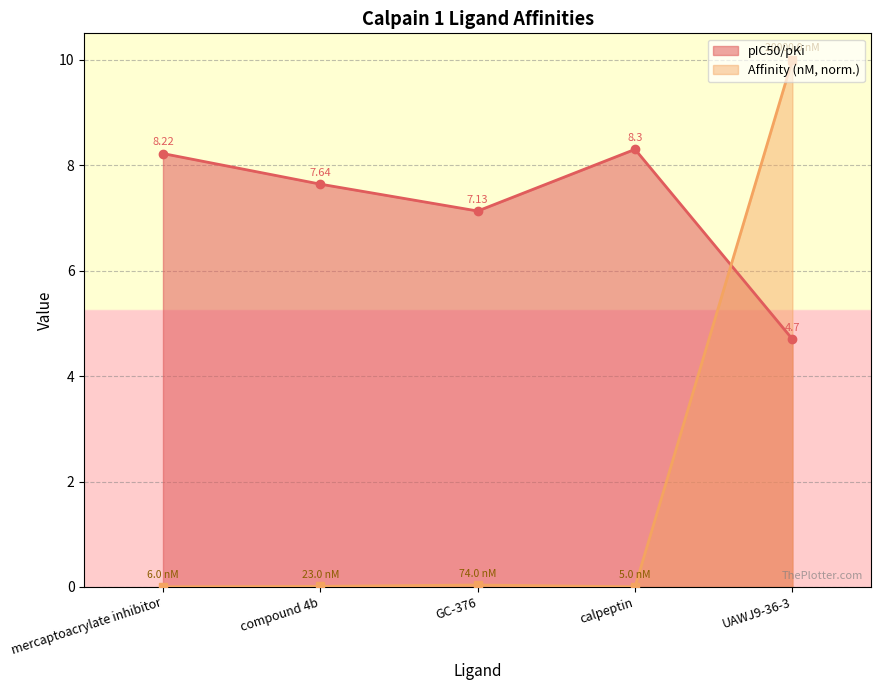

Where is the first local minimum for pIC50/pKi?

GC-376